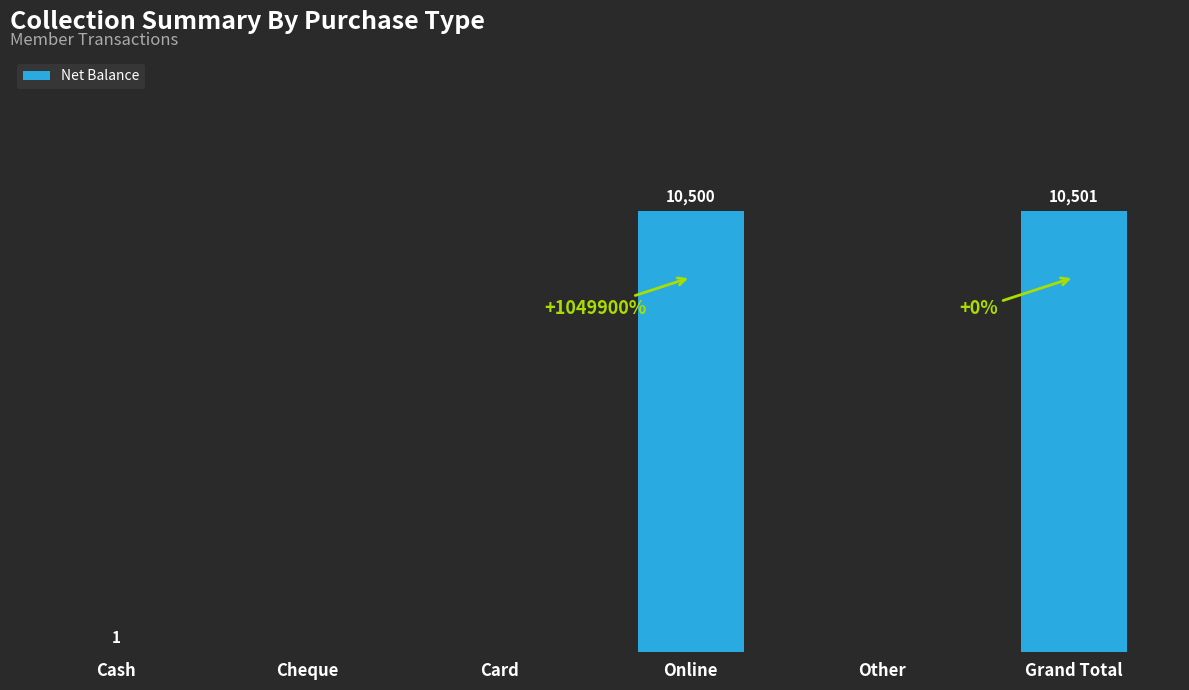

Between Grand Total and Other, which is larger?

Grand Total